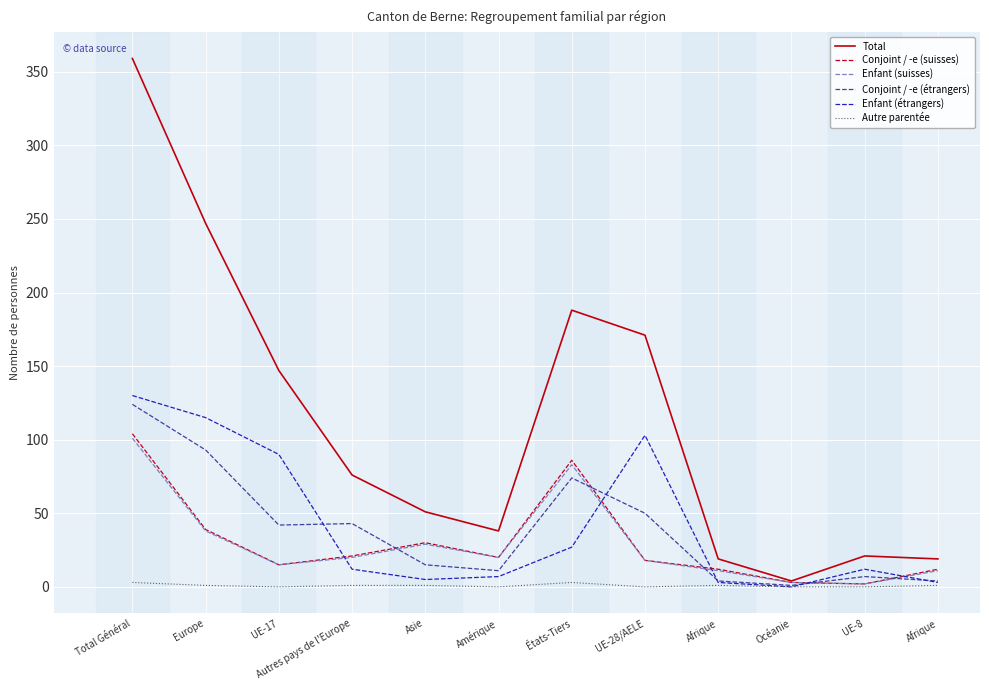

Which series has the largest total across all categories?

Total